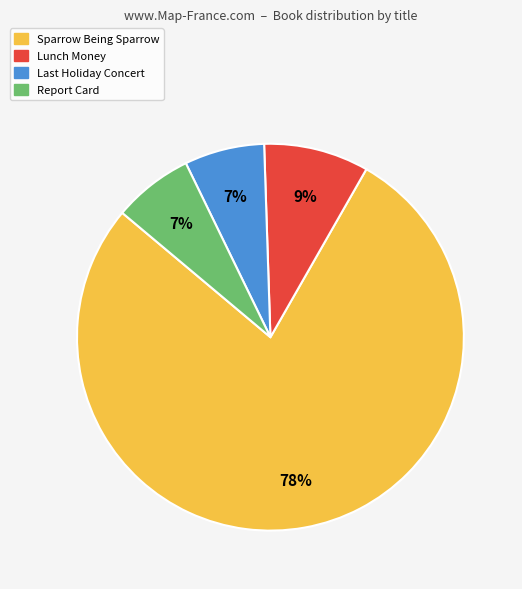

Count the number of slices in the pie.

4